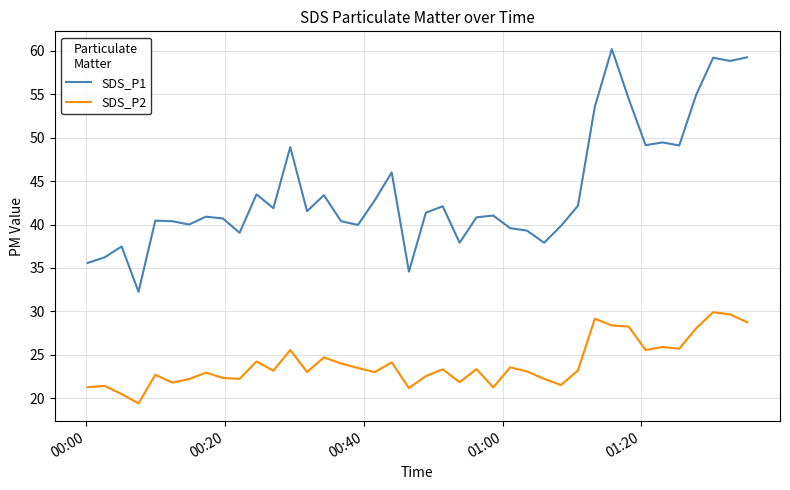

Which series has the largest total across all categories?

SDS_P1